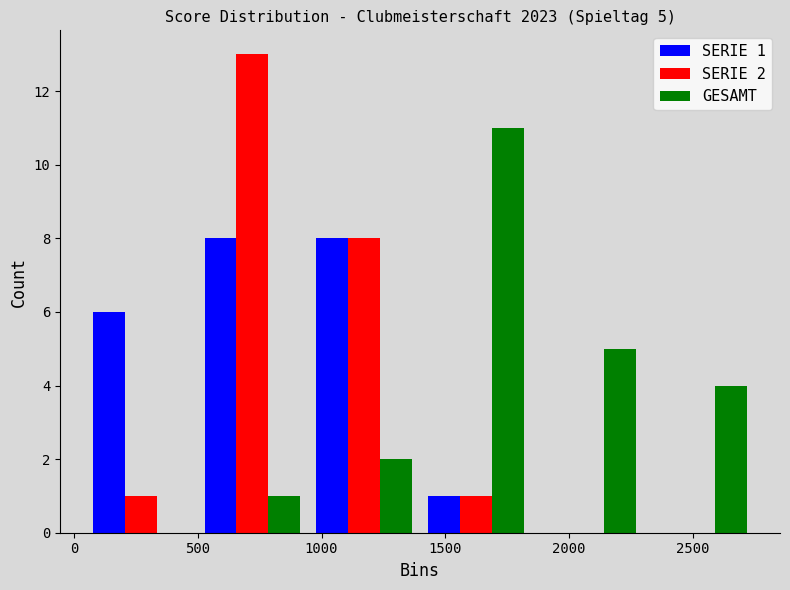

In the GESAMT series, which range on the x-axis has the tallest bar?

1400 to 1850